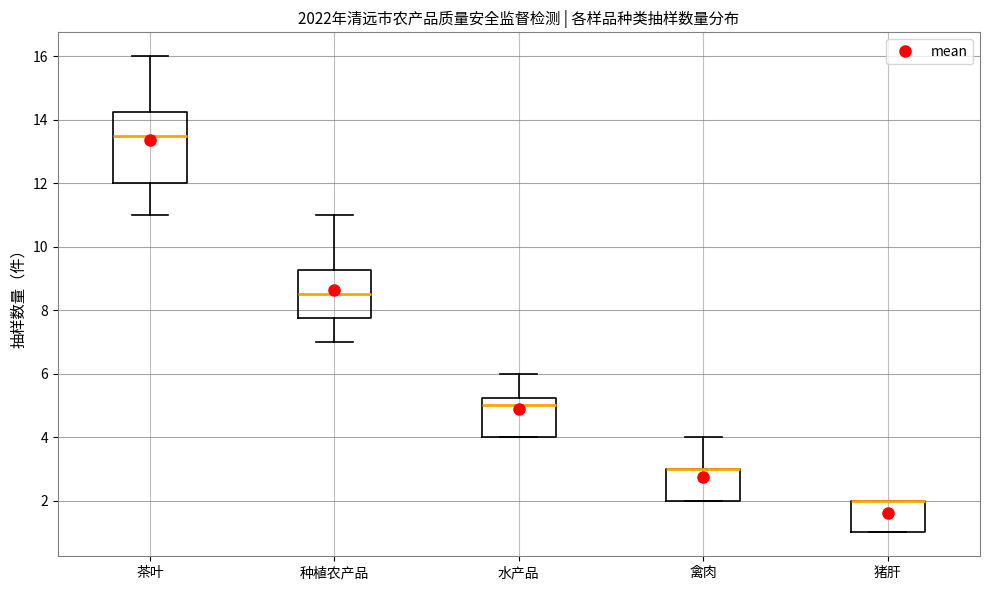

Where is the upper edge of the box for 猪肝 on the y-axis? The values are not printed on the chart, so give them approximately, as read against the axis.

2.0